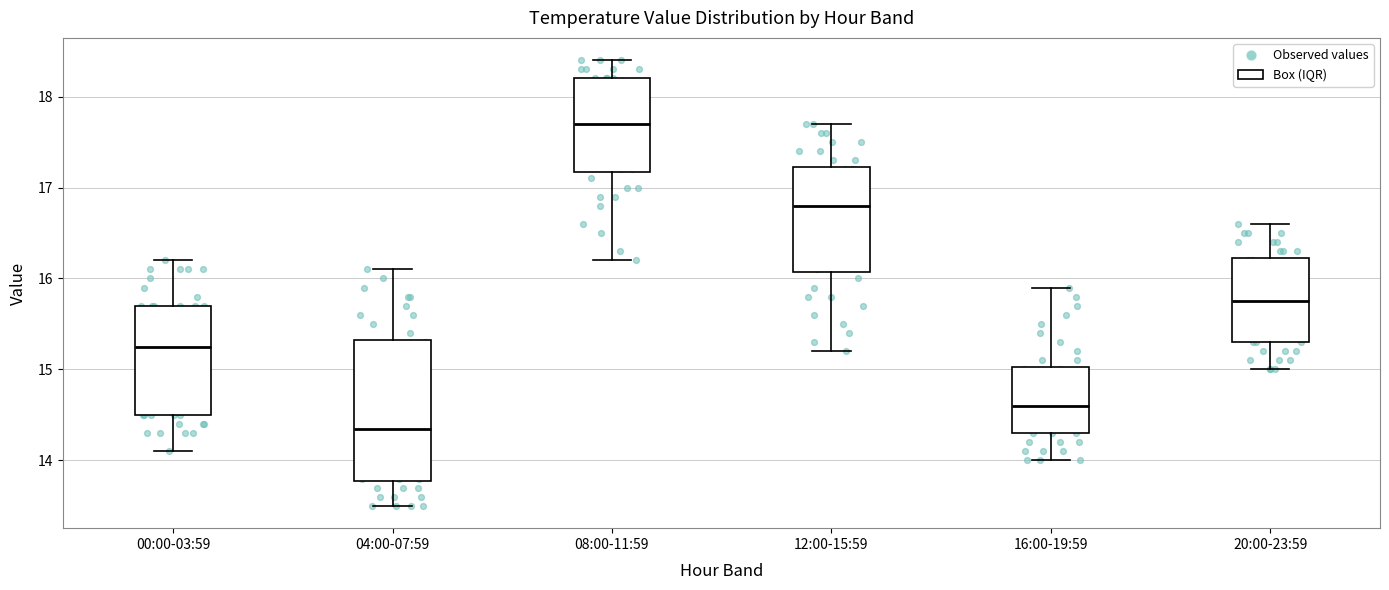

Which box has the lowest median line?

04:00-07:59